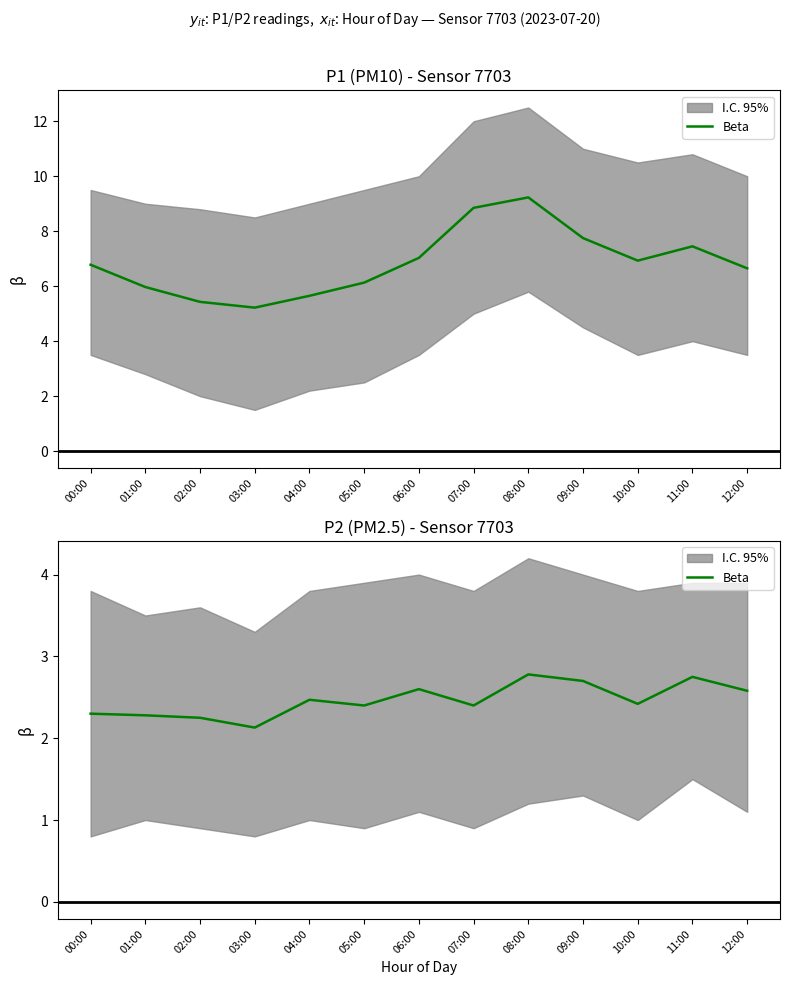

Which label corresponds to the smallest value in the chart?

03:00